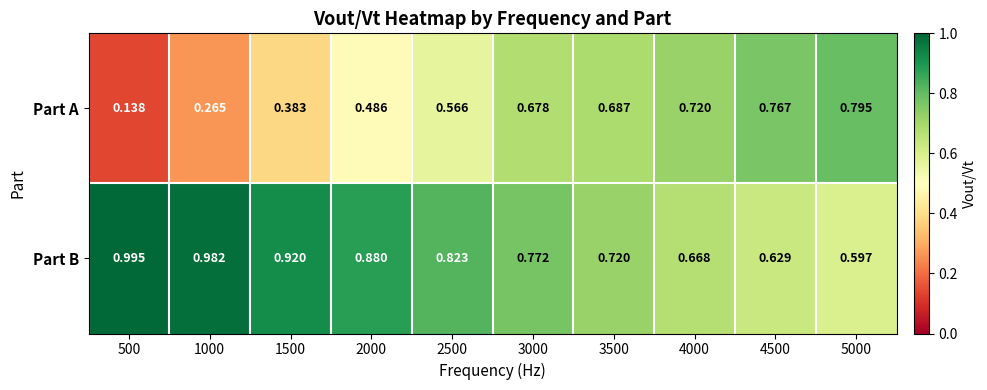

Rank the series by their maximum value, from lowest to highest.

Part A, Part B